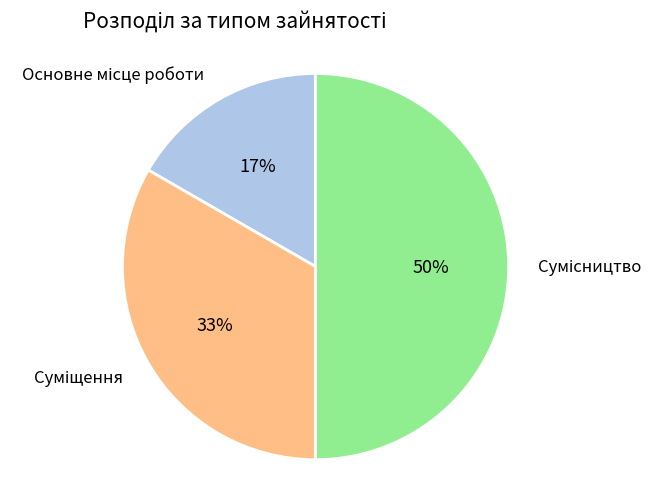

To the nearest percent, what is the difference between the largest and smallest slice percentages?

33%